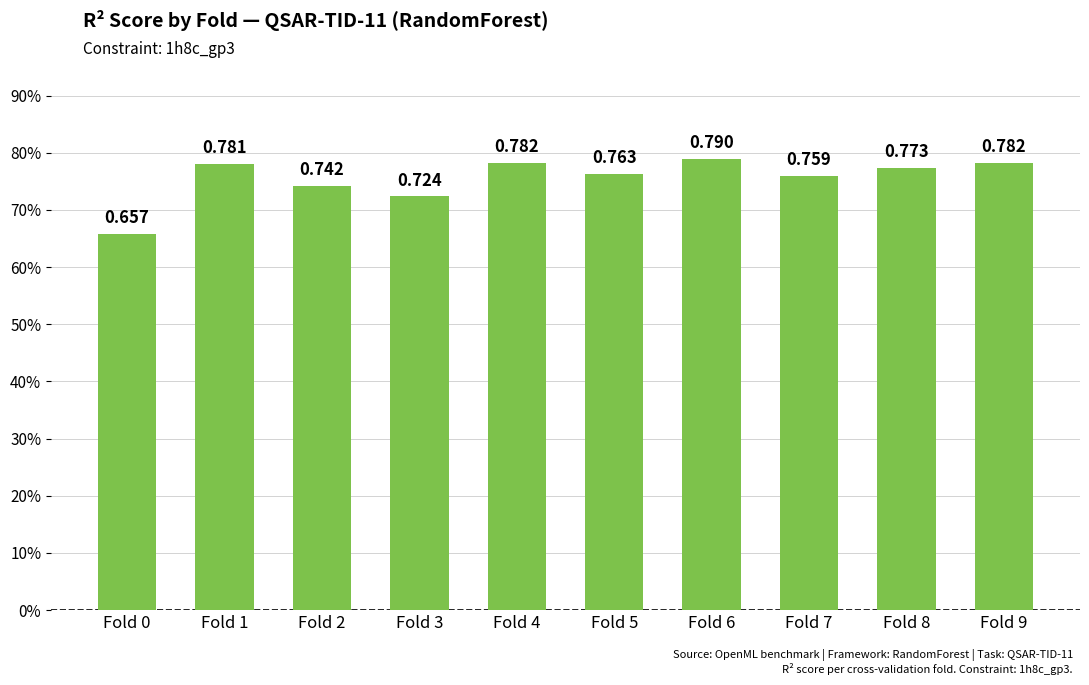

True or false: the data shows 0.7 at Fold 3.

True